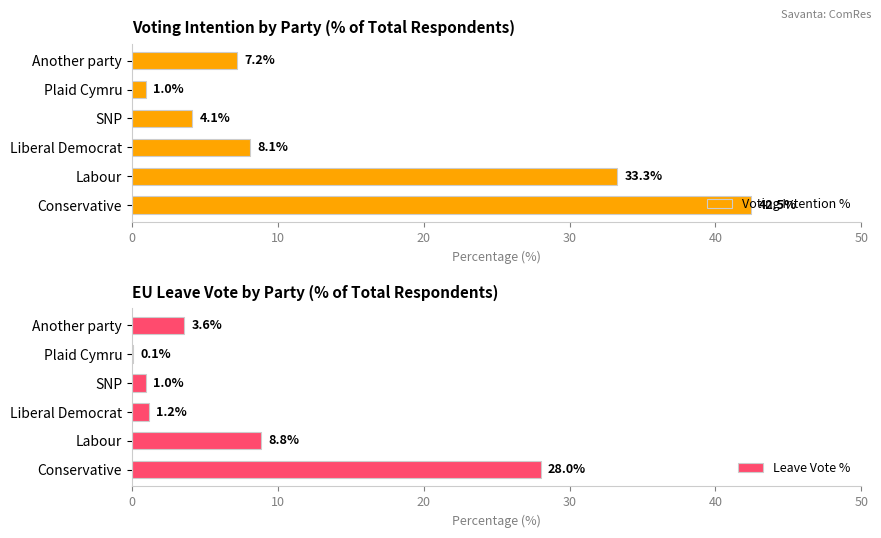

What is the maximum value for Voting Intention %?

42.5